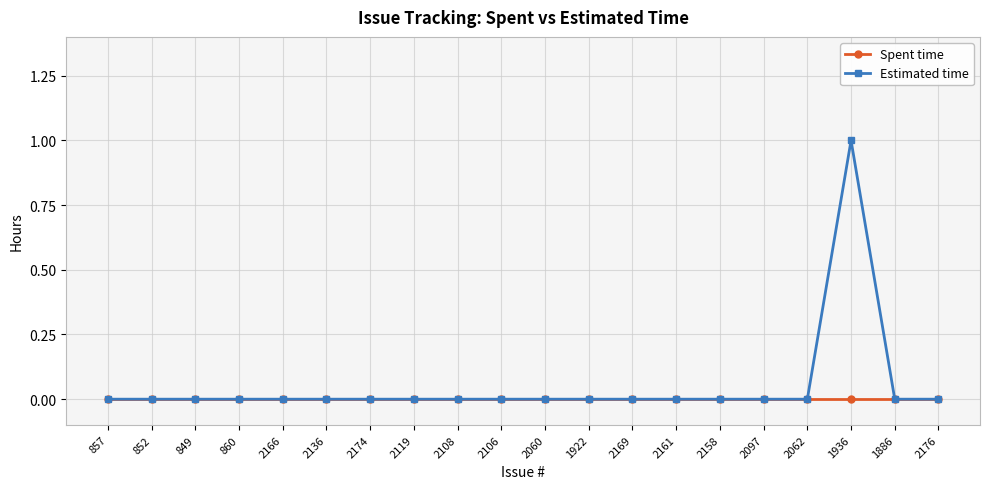

What is the label of the 20th point from the left?

2176